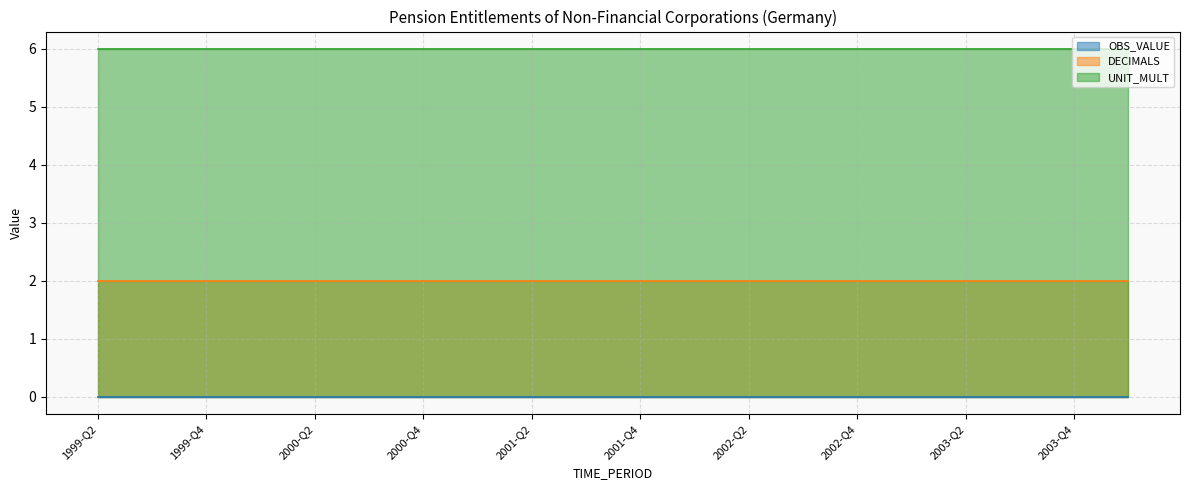

Which category has the highest value in the DECIMALS series?

1999-Q2